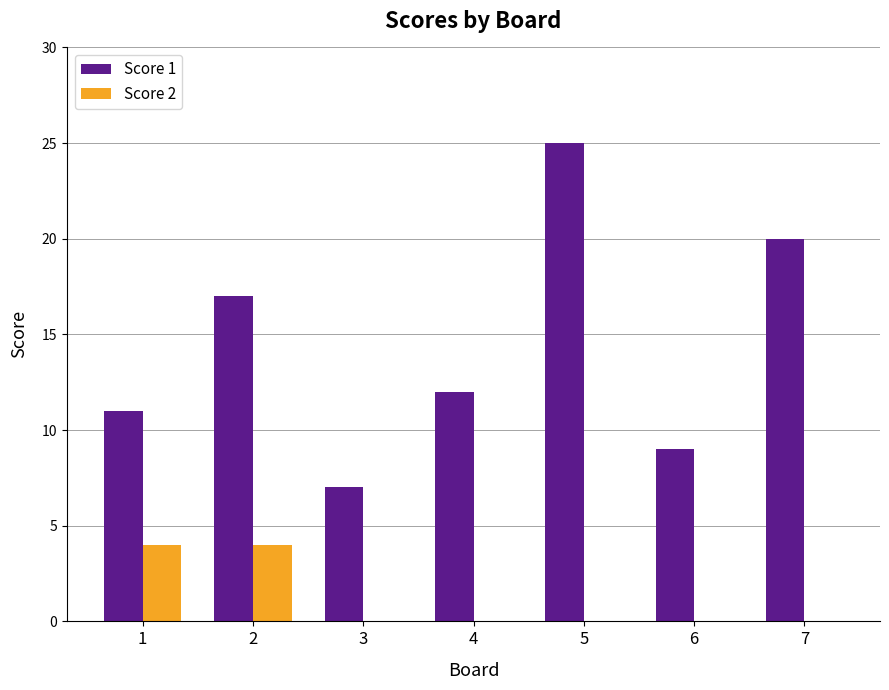

Which series has the largest total across all categories?

Score 1